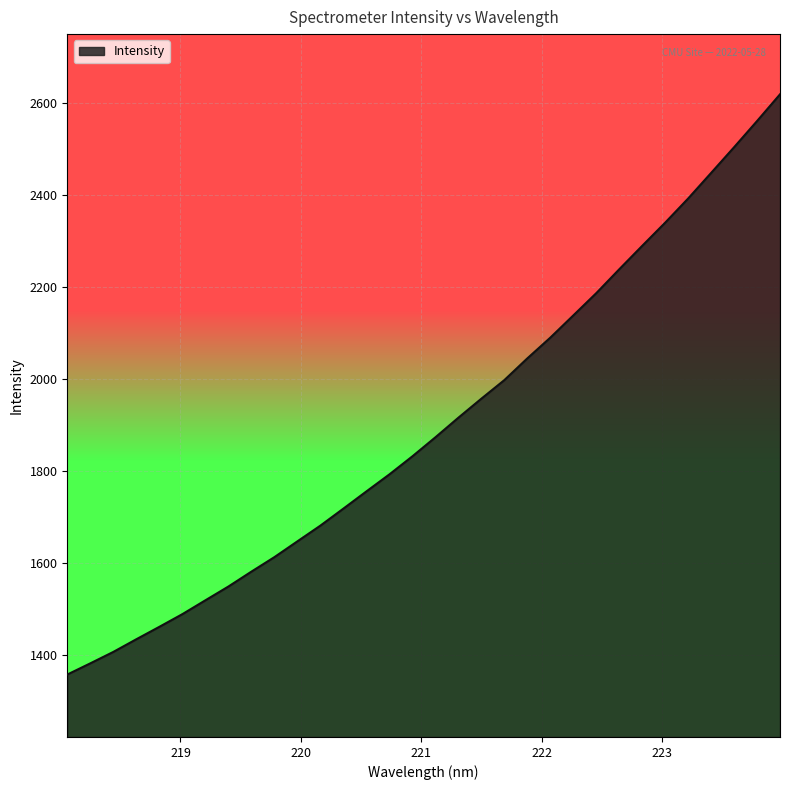

What is the smallest value displayed?

1357.9